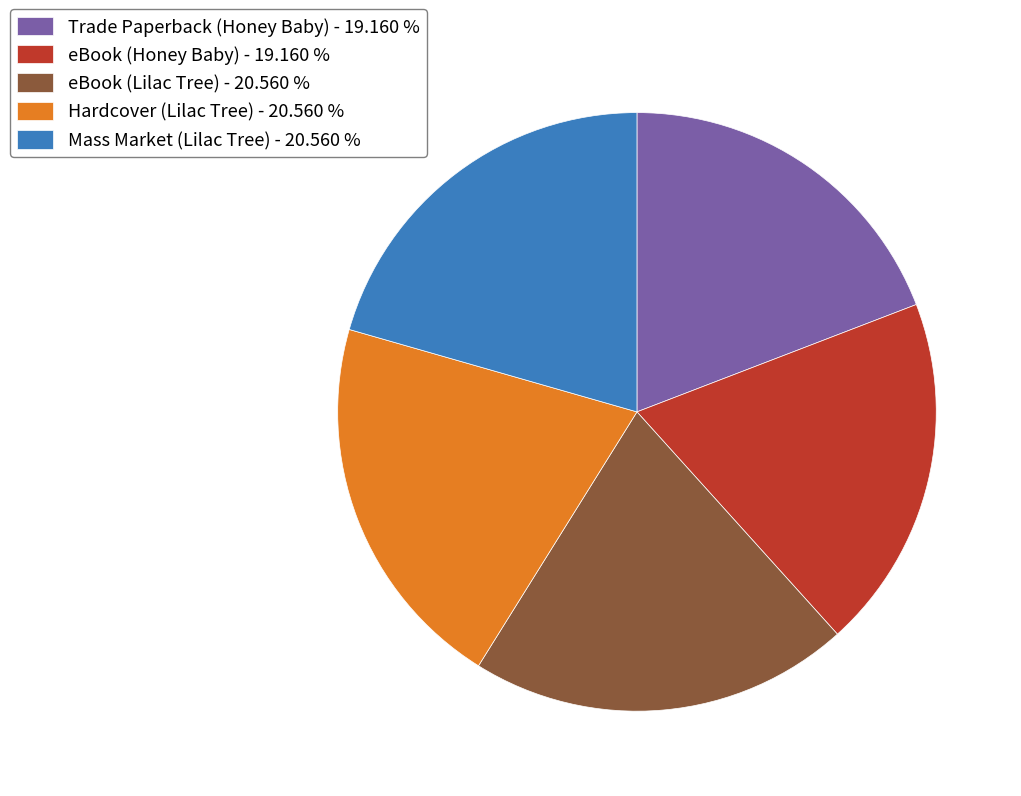

Approximately how many times larger is the value at eBook (Lilac Tree) - 20.560 % compared to Mass Market (Lilac Tree) - 20.560 %?

1.0